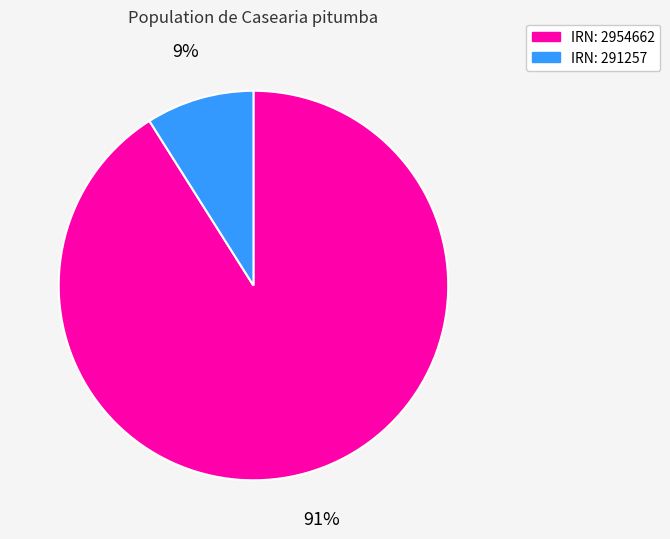

To the nearest percent, what portion does IRN: 291257 represent?

9%